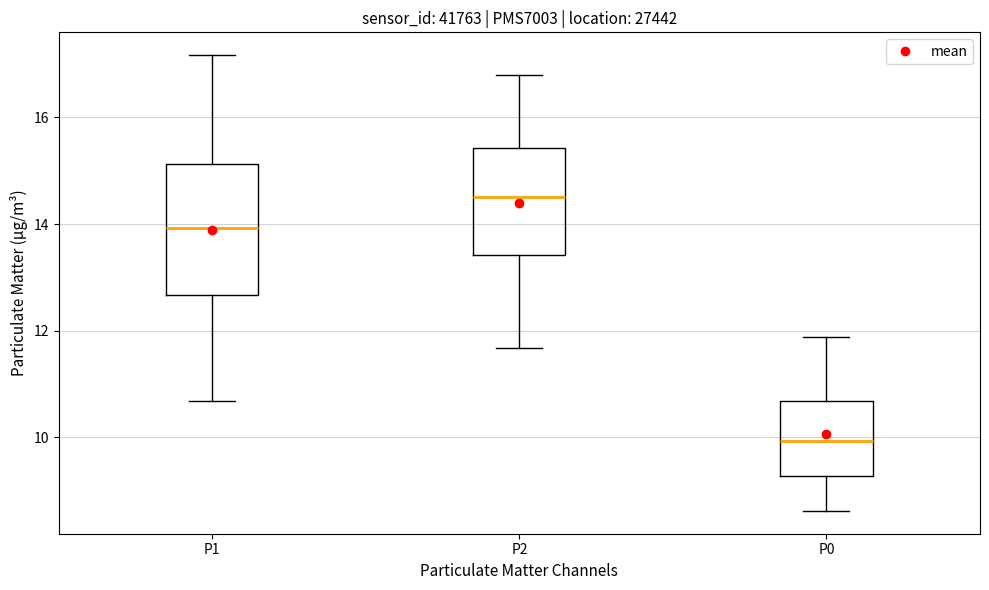

Which box has the highest median line?

P2